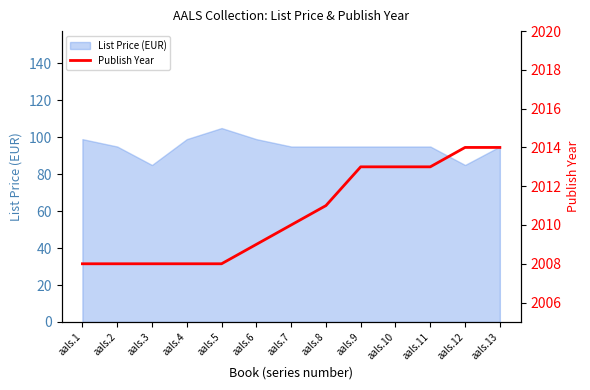

The value of List Price (EUR) at aals.11 is 95. True or false?

True